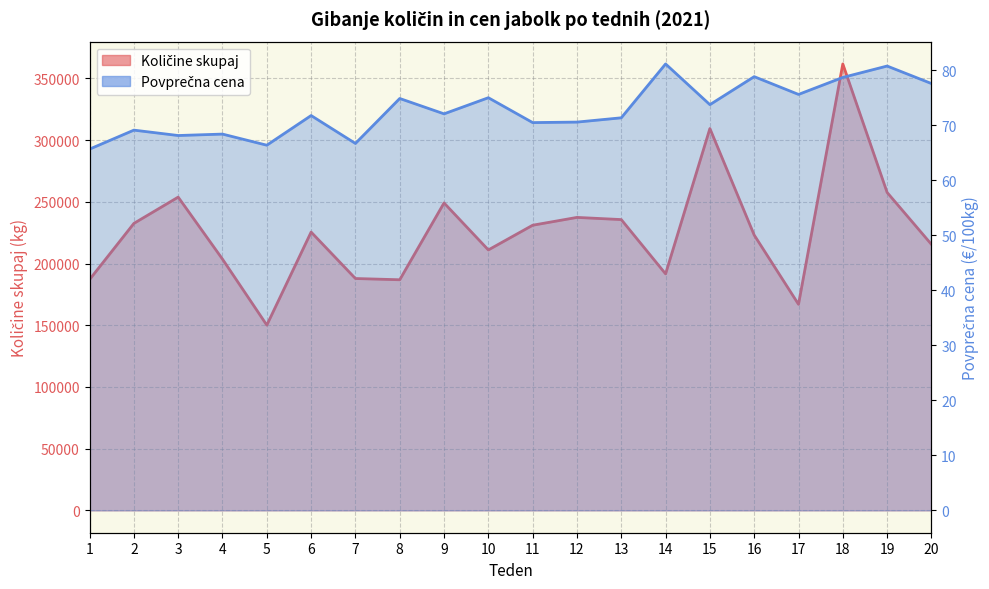

What is the value of the Količine skupaj point at the 13th from the left?

235604.0